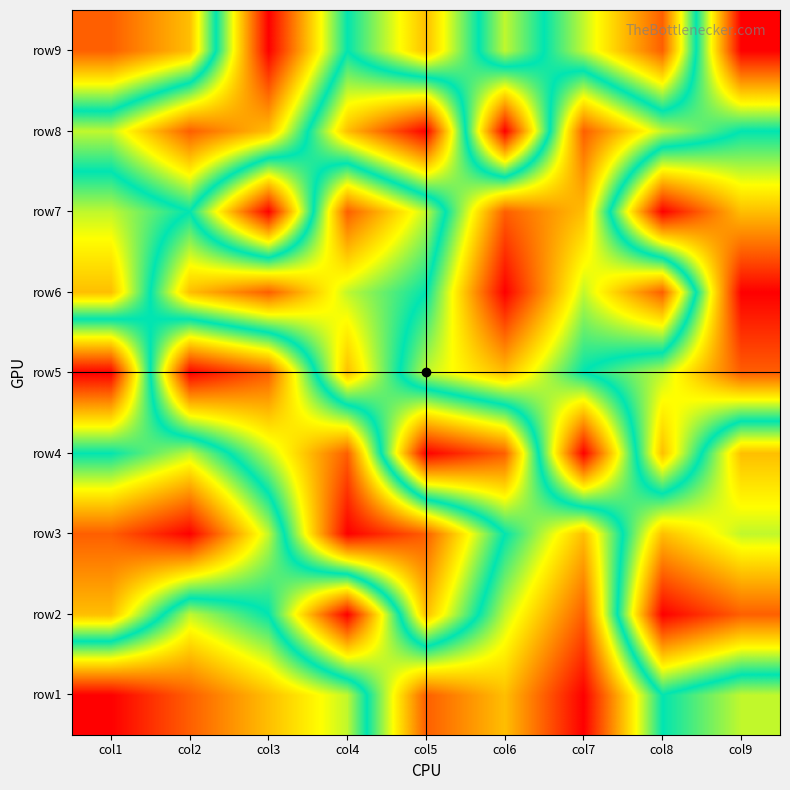

Count the number of categories in the chart.

9